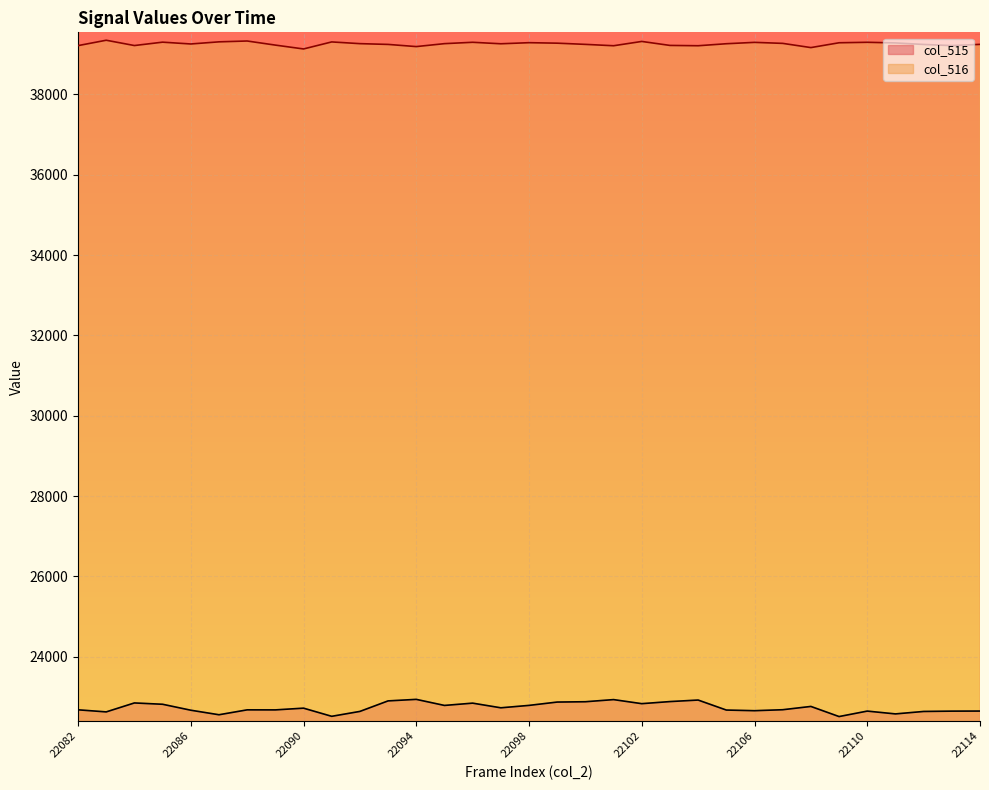

Between 22088 and 22094, which is larger?

22094